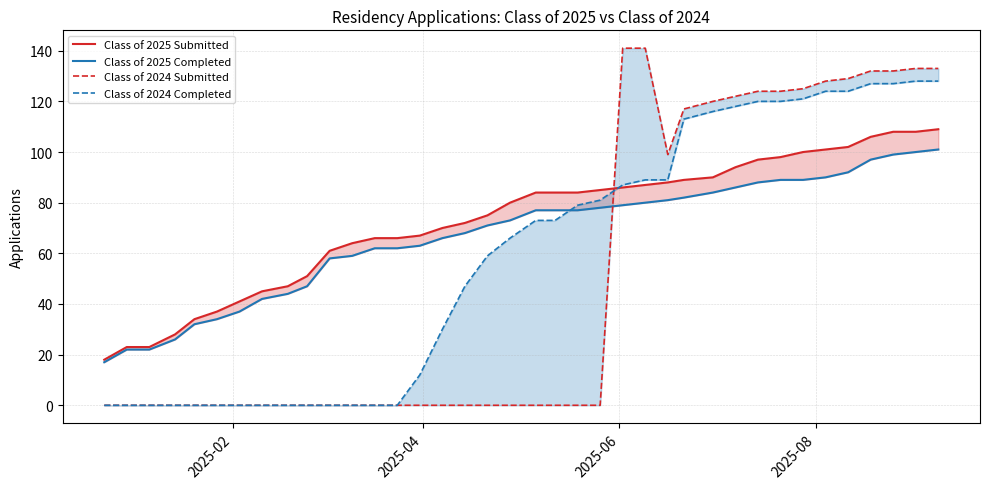

How many categories are shown in the chart?

38